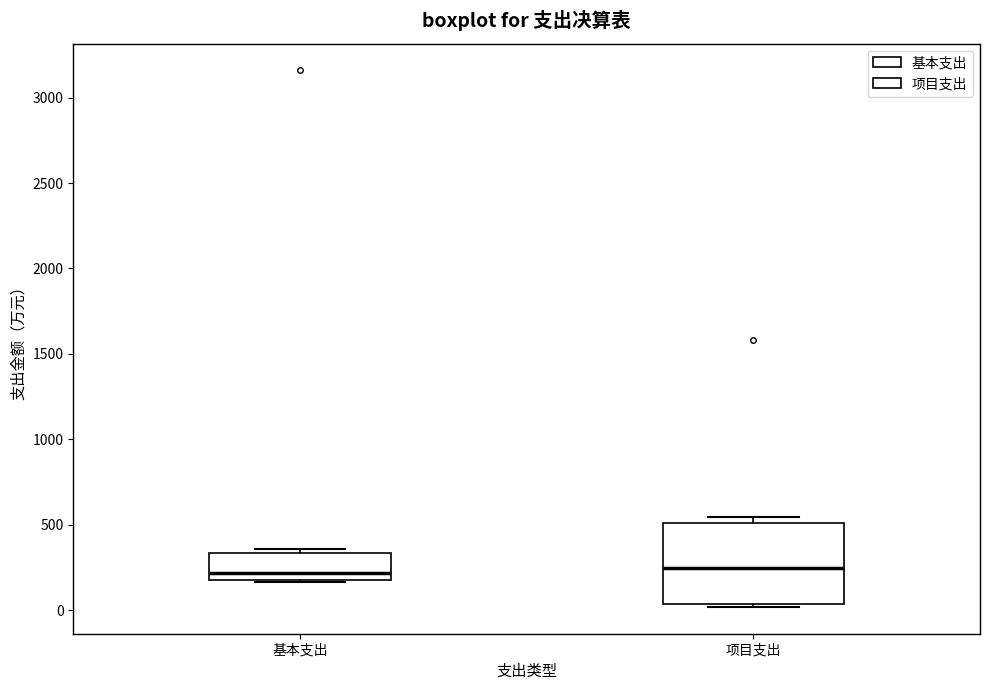

Reading left to right, read every box against the y-axis: the position of its median line, the range the box covers, and the ends of its whiskers. The values are not printed on the chart, so give them approximately, as read against the axis.

基本支出: median 200 (just above the box's lower edge), box 200 to 350, whiskers 150 to 350 (just above the box's upper edge)
项目支出: median 250, box 50 to 500, whiskers 0 to 550